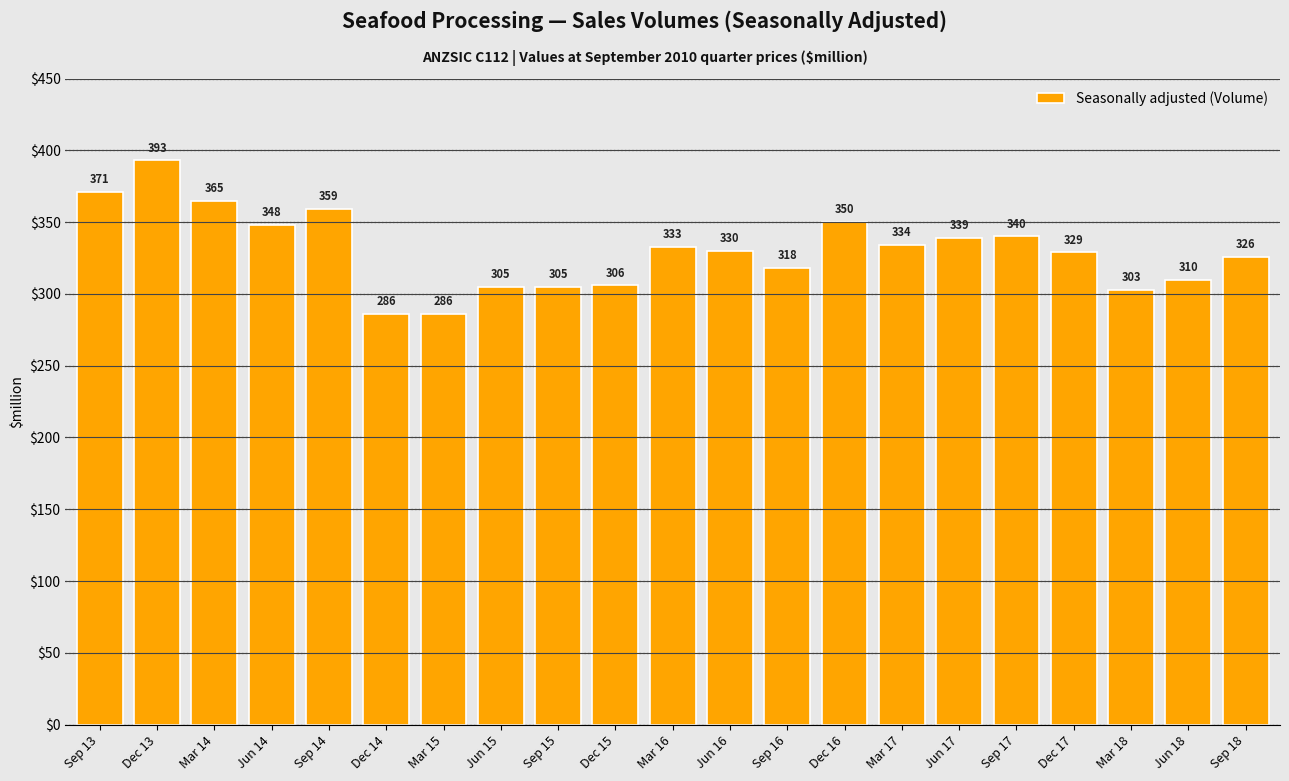

What is the difference between the second highest and minimum values?

85